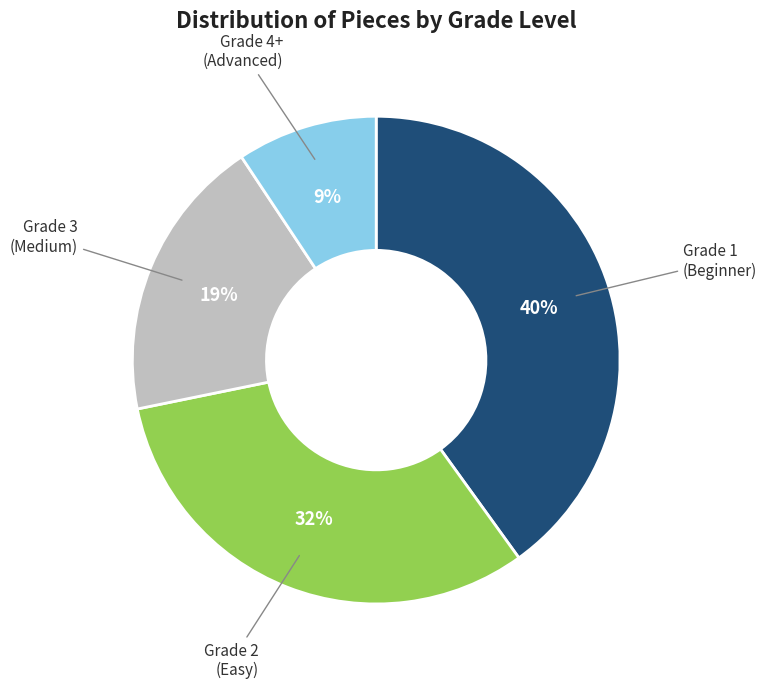

To the nearest percent, what is the difference between the largest and smallest slice percentages?

31%